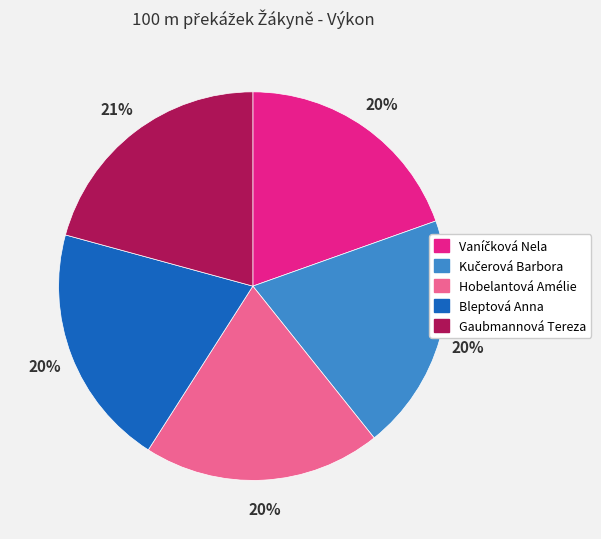

How many segments does this pie chart have?

5